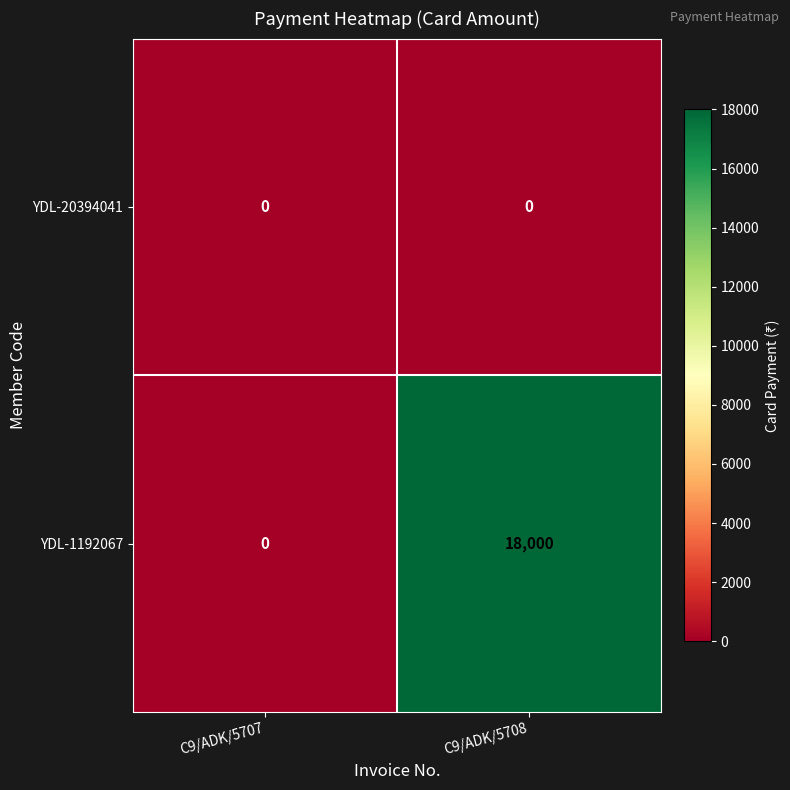

Which series has the widest spread of values?

YDL-1192067